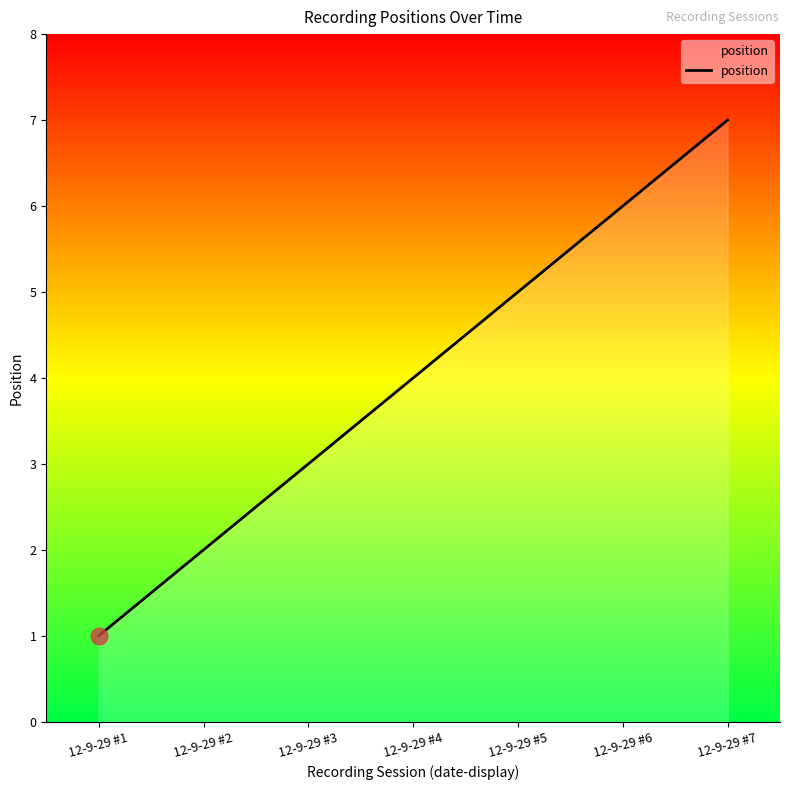

Count the number of categories in the chart.

7